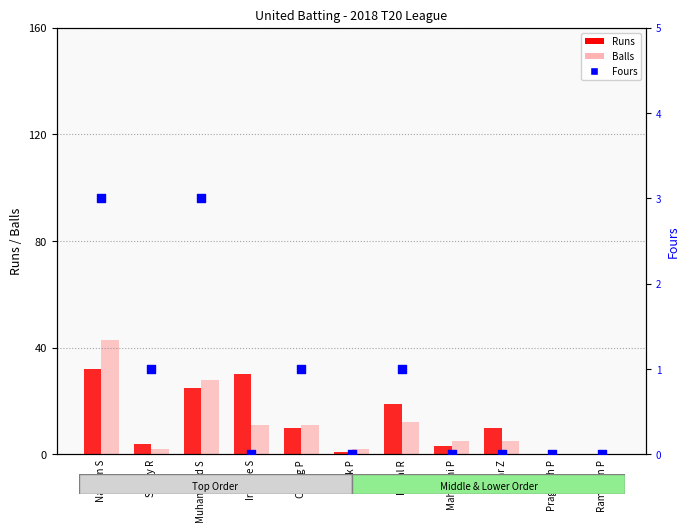

Which series has the largest total across all categories?

Runs